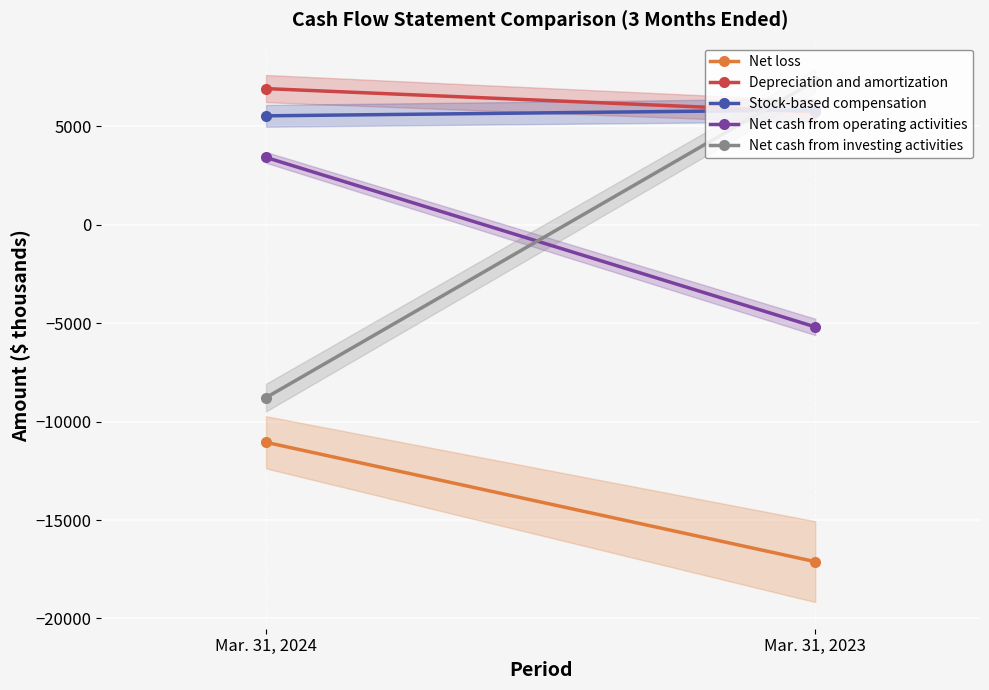

Read the Depreciation and amortization value at Mar. 31, 2024, to the nearest 10.

6910